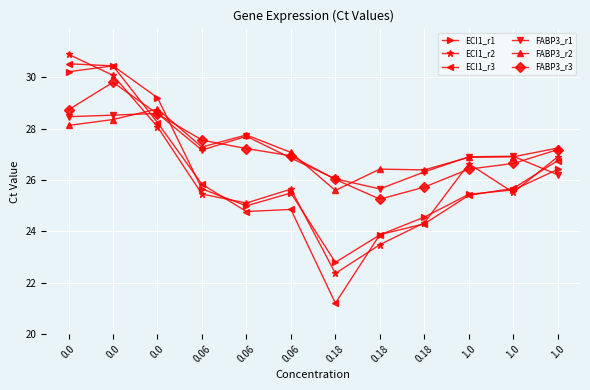

What are all the series names shown in the legend?

ECI1_r1, ECI1_r2, ECI1_r3, FABP3_r1, FABP3_r2, FABP3_r3